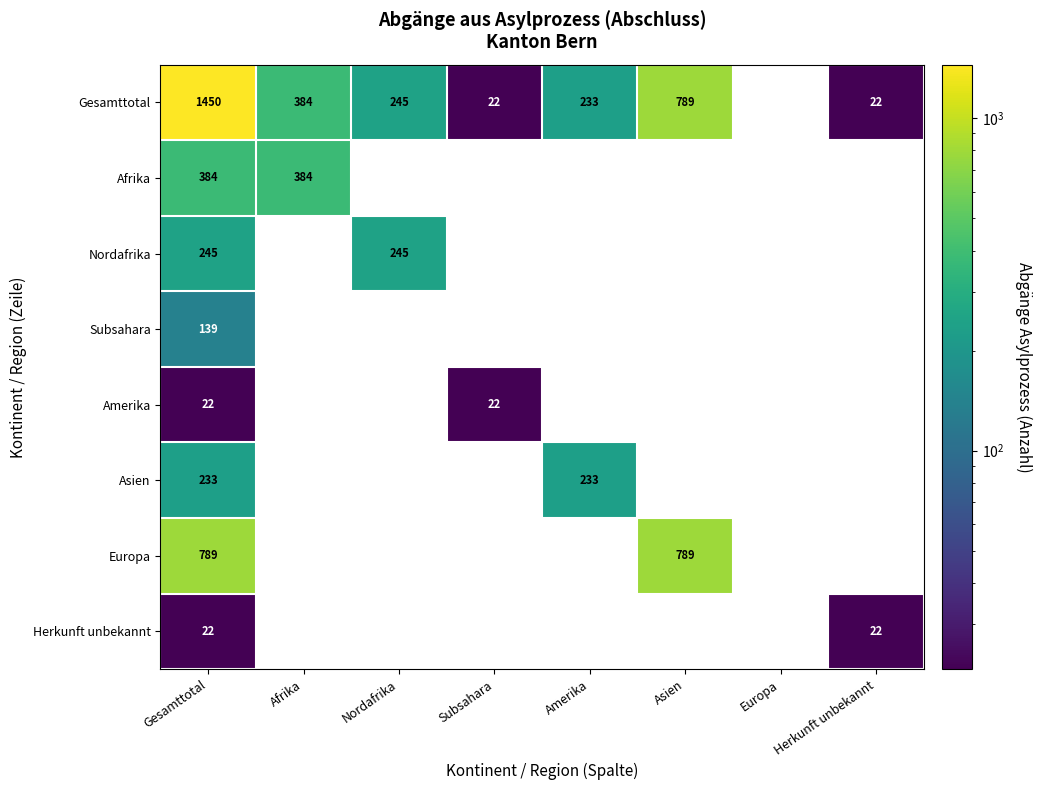

How many data points does each series have?

8